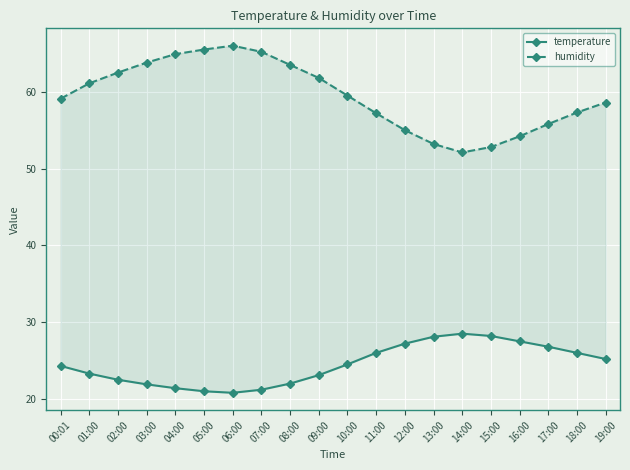

Which has a higher value, 10:00 or 07:00?

10:00